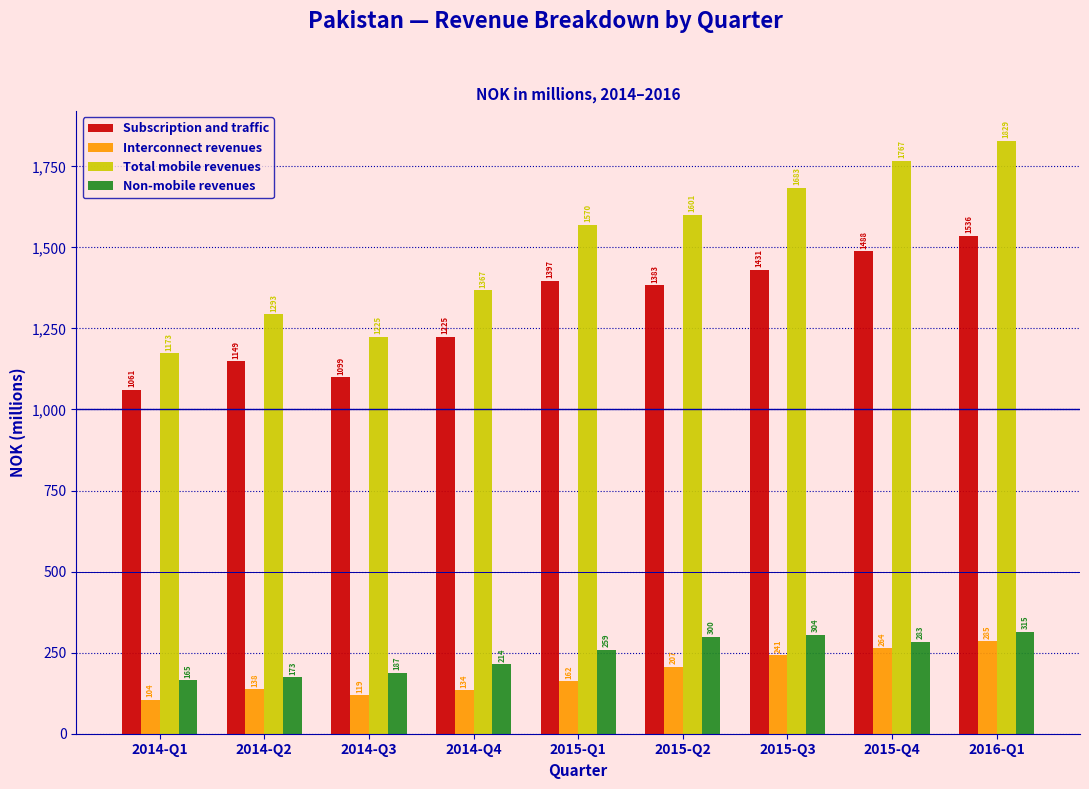

What is the spread (max minus min) of values at 2015-Q1?

1408.0